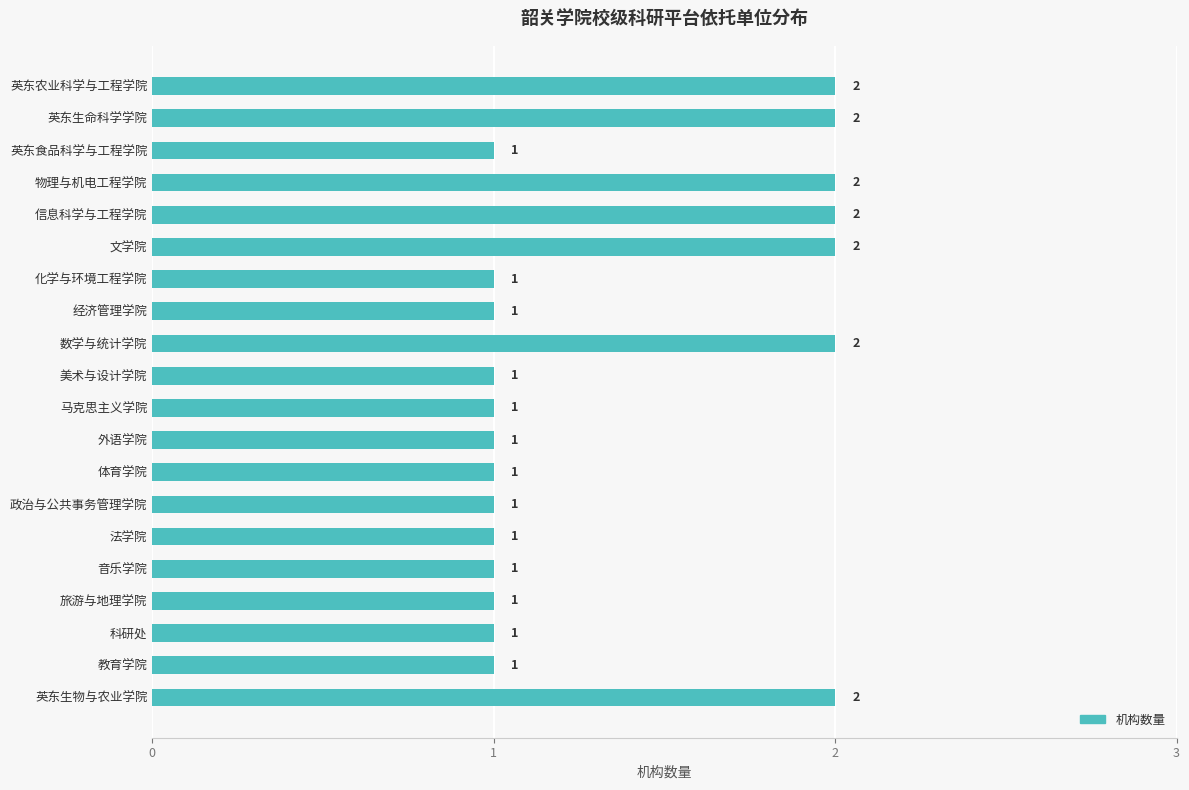

Does the chart contain stacked bars?

No